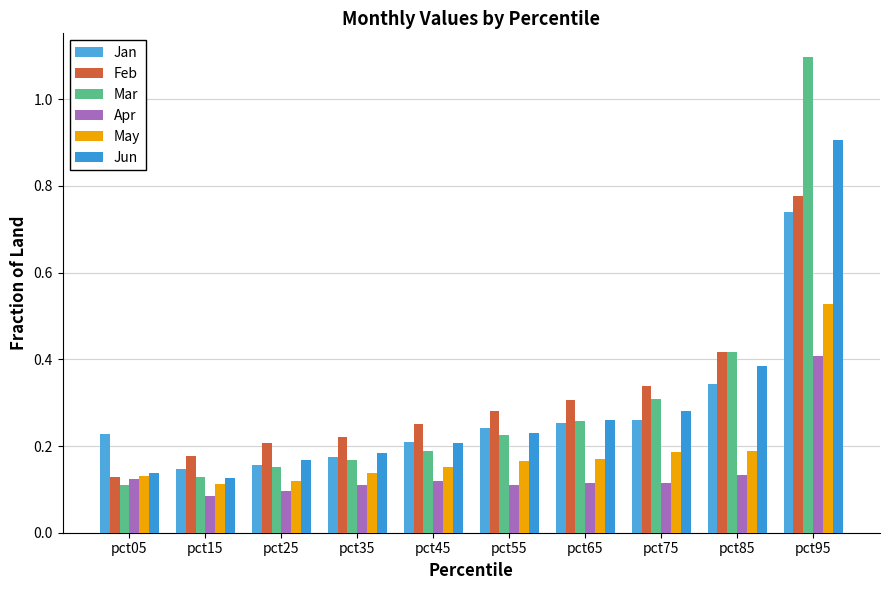

What are all the series names shown in the legend?

Jan, Feb, Mar, Apr, May, Jun